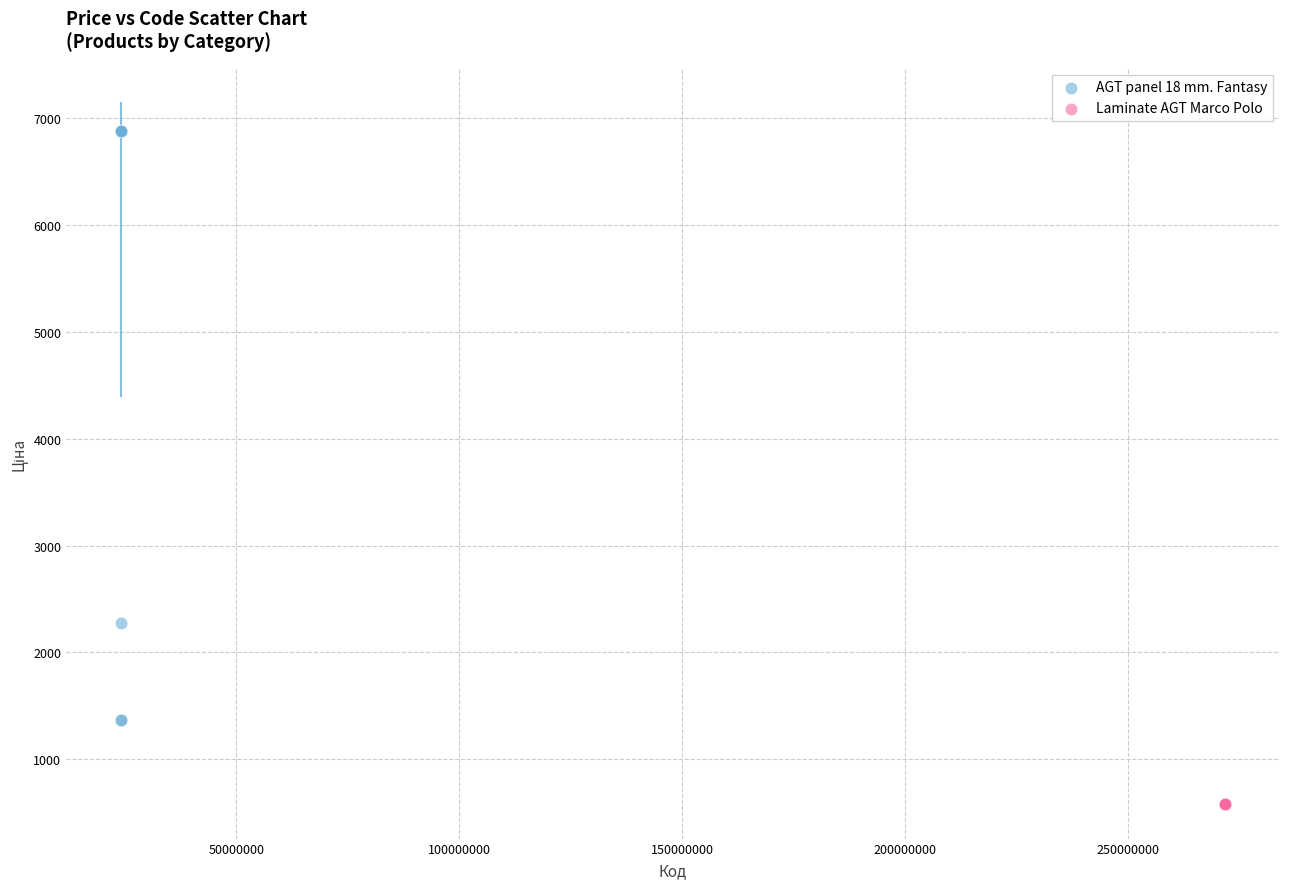

Which series reaches the minimum Y coordinate?

Laminate AGT Marco Polo